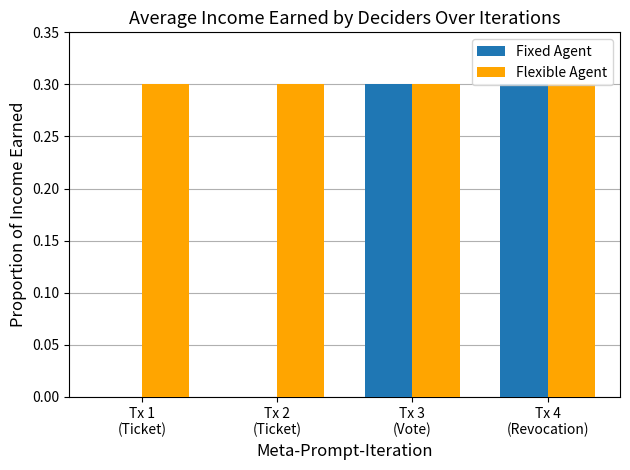

True or false: Fixed Agent has a value of 0.2 at Tx 1
(Ticket).

False